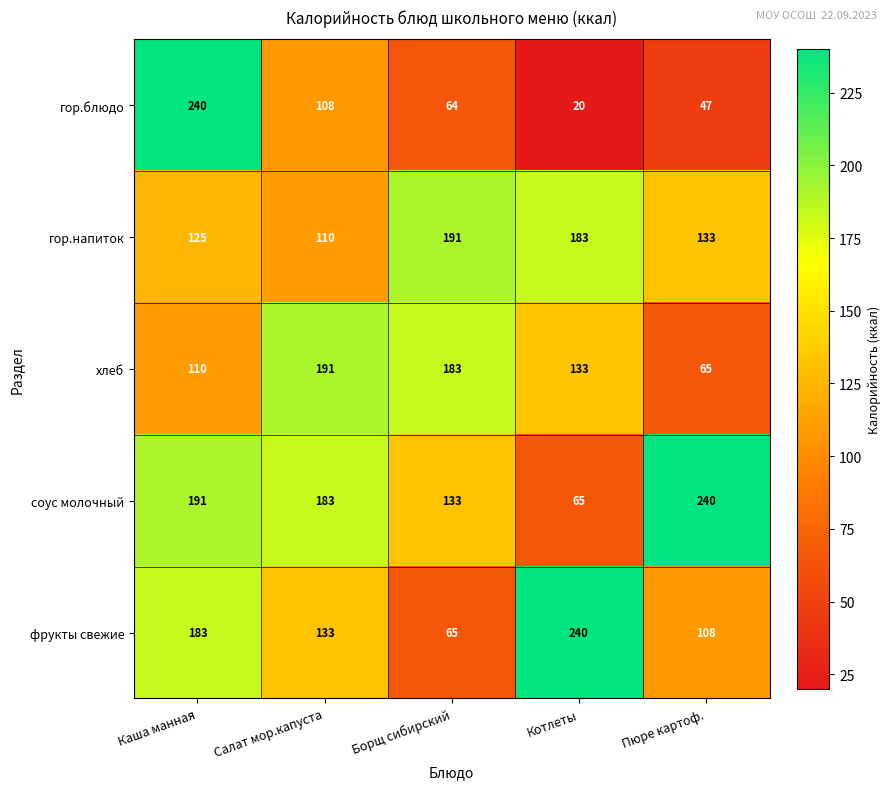

At which label does фрукты свежие first exceed 133?

Каша манная